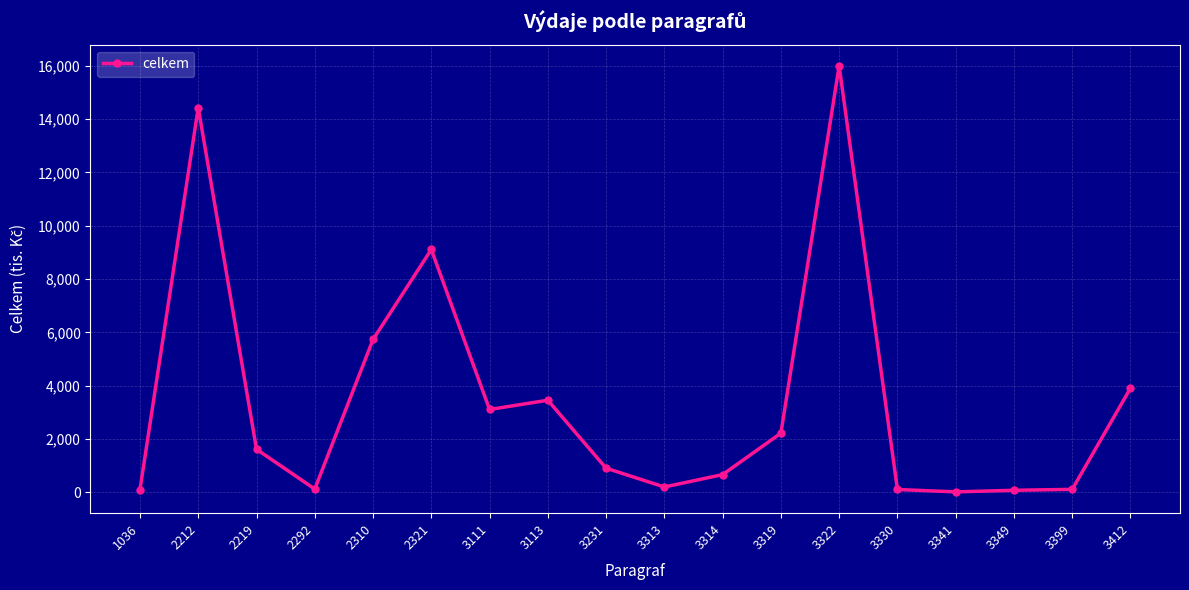

At which category does the data reach its first local valley?

2292